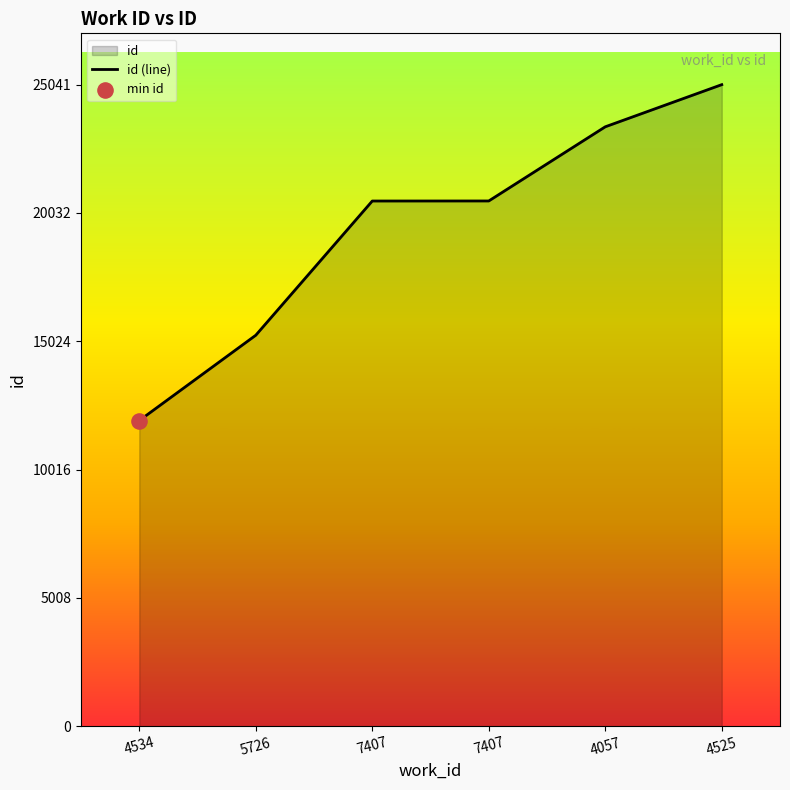

Which has a higher value, 4534 or 4057?

4057